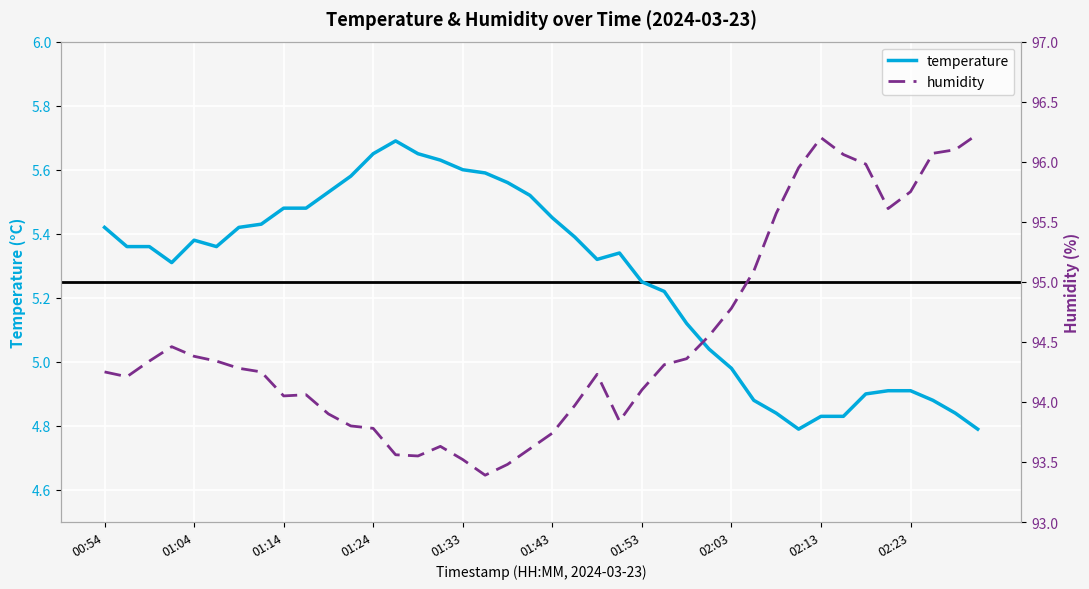

Is it true that temperature equals 2.9 at 01:33?

False